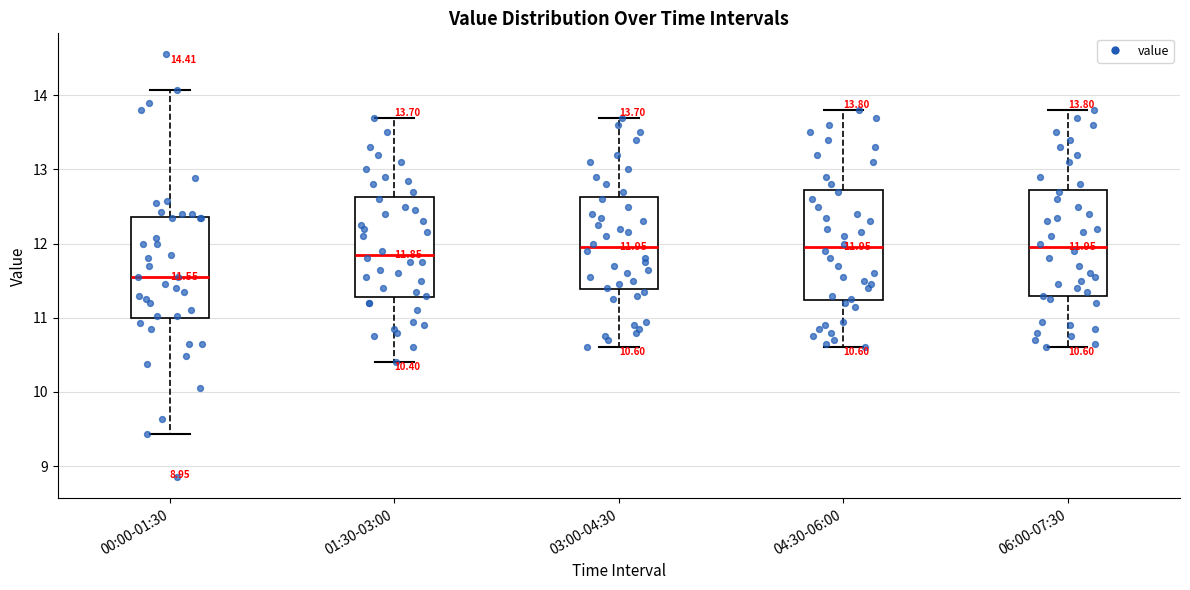

Which box has the lowest median line?

00:00-01:30